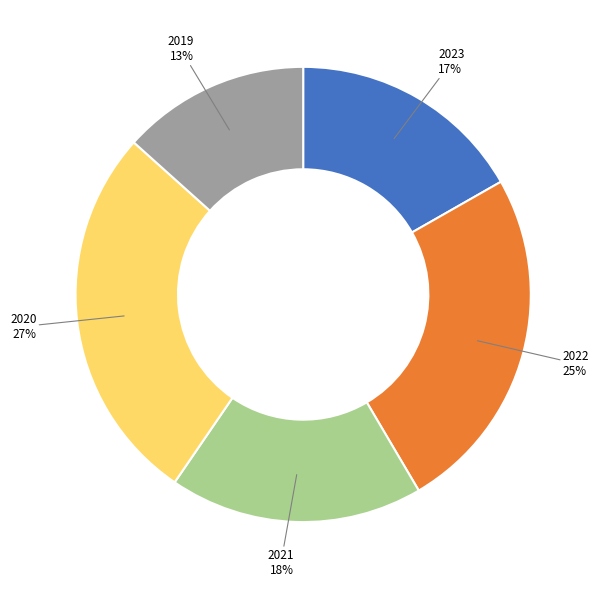

To the nearest percent, what is the difference between the largest and smallest slice percentages?

14%